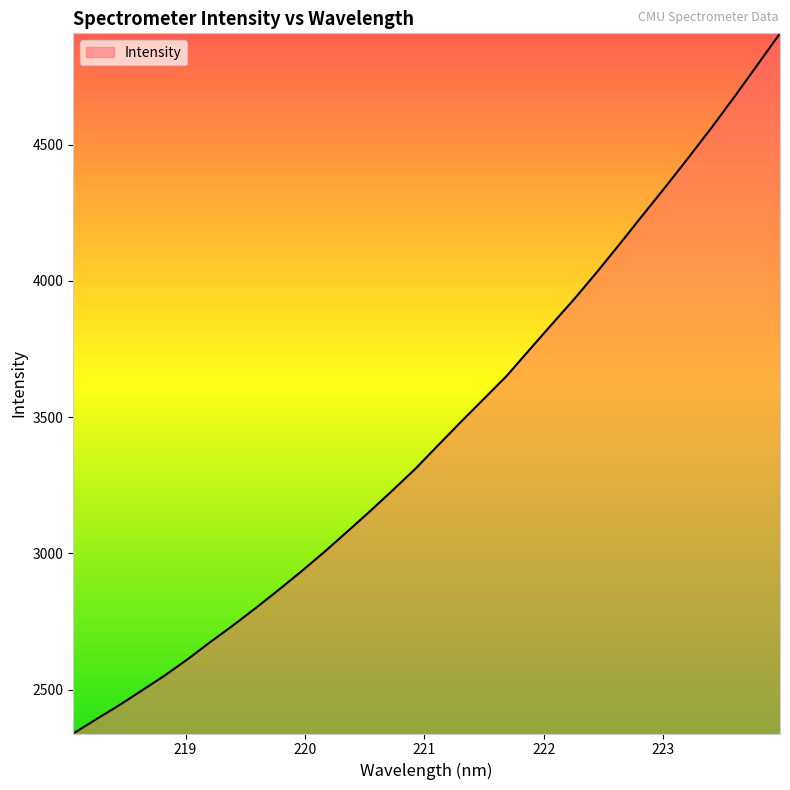

What is the minimum value shown in the chart?

2339.2